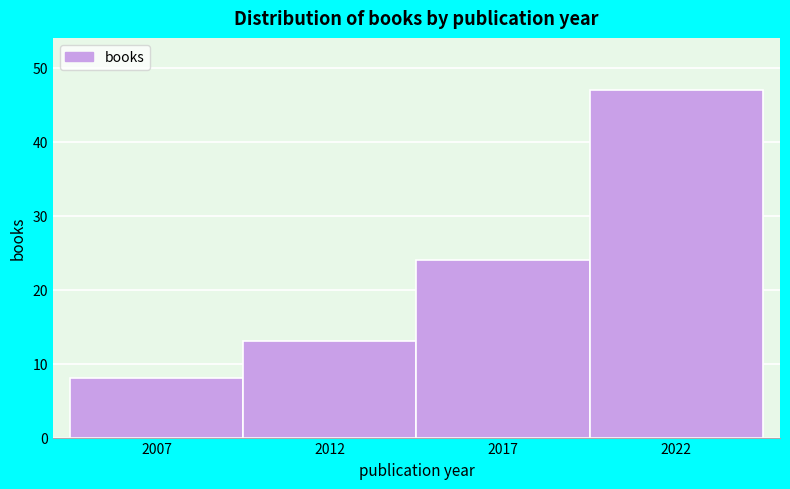

Over which range of the x-axis is the bar tallest?

2019.5 to 2024.5